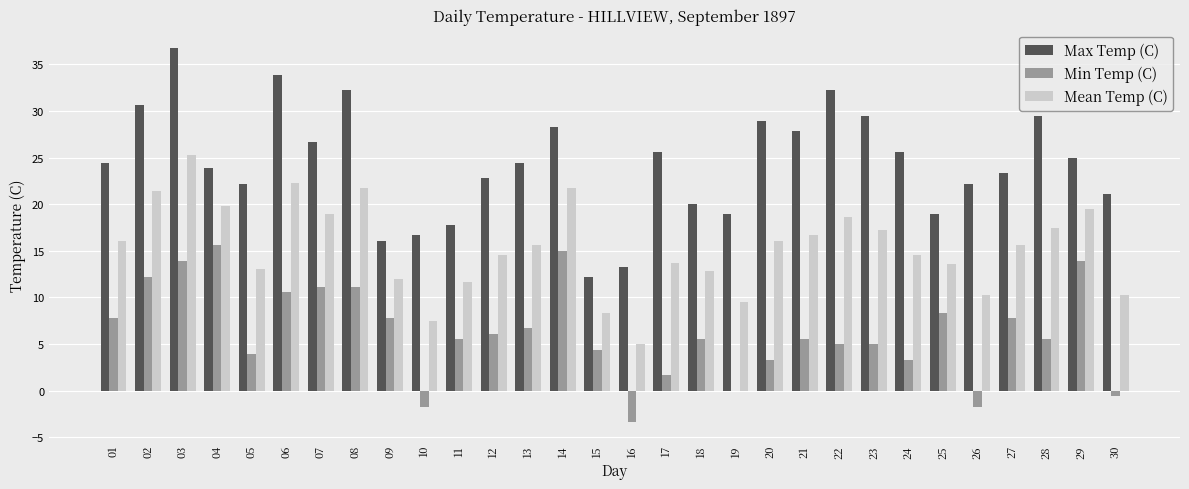

The Min Temp (C) series shows 0.0 at 19. True or false?

True